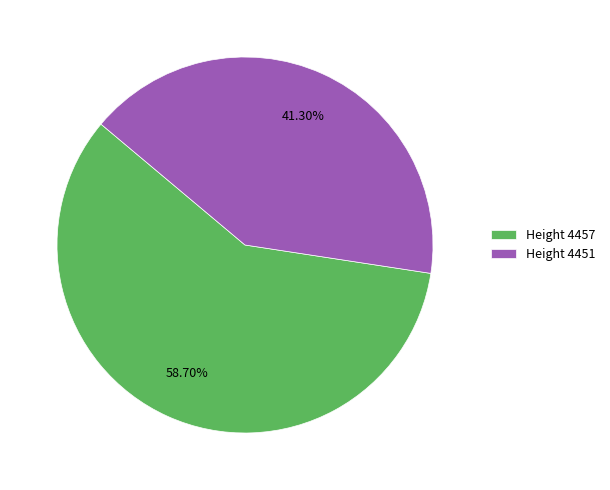

Do Height 4451 and Height 4457 together represent more than half of the pie?

Yes